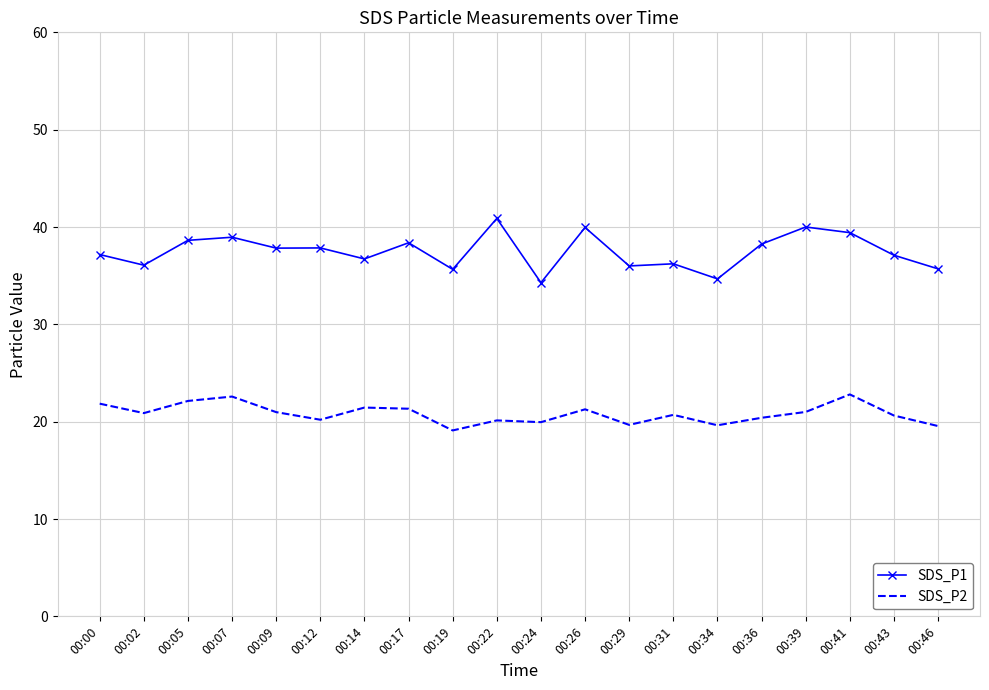

True or false: SDS_P2 and SDS_P1 cross at least once.

False